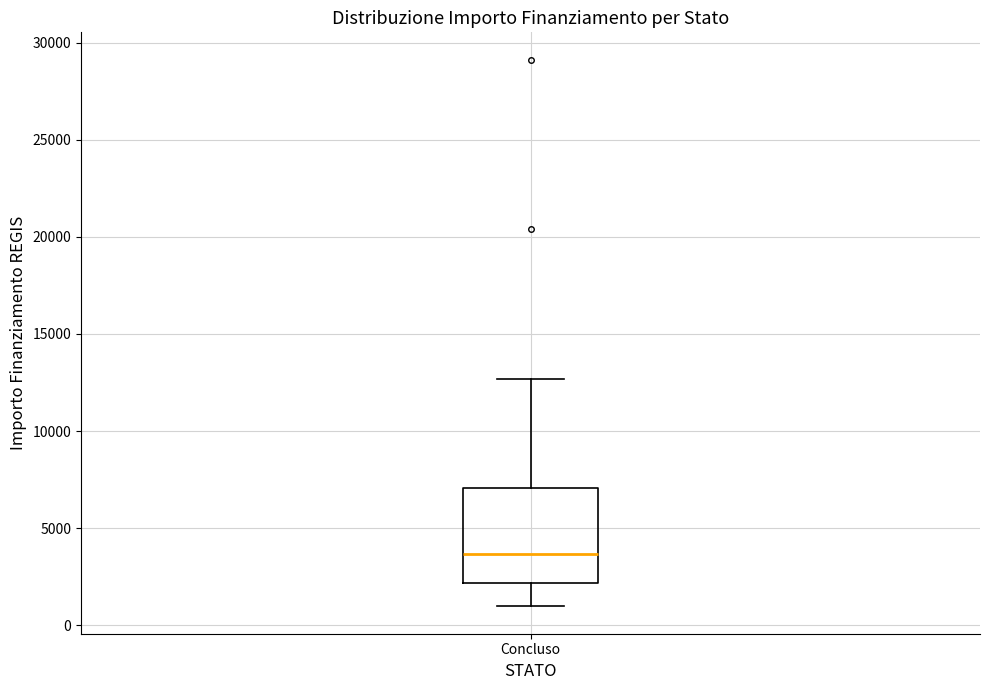

Transcribe this box plot: give where the median line is, the range the box spans, and where the two whiskers end, as read against the y-axis. The values are not printed on the chart, so give them approximately, as read against the axis.

median 3500, box 2000 to 7000, whiskers 1000 to 12500